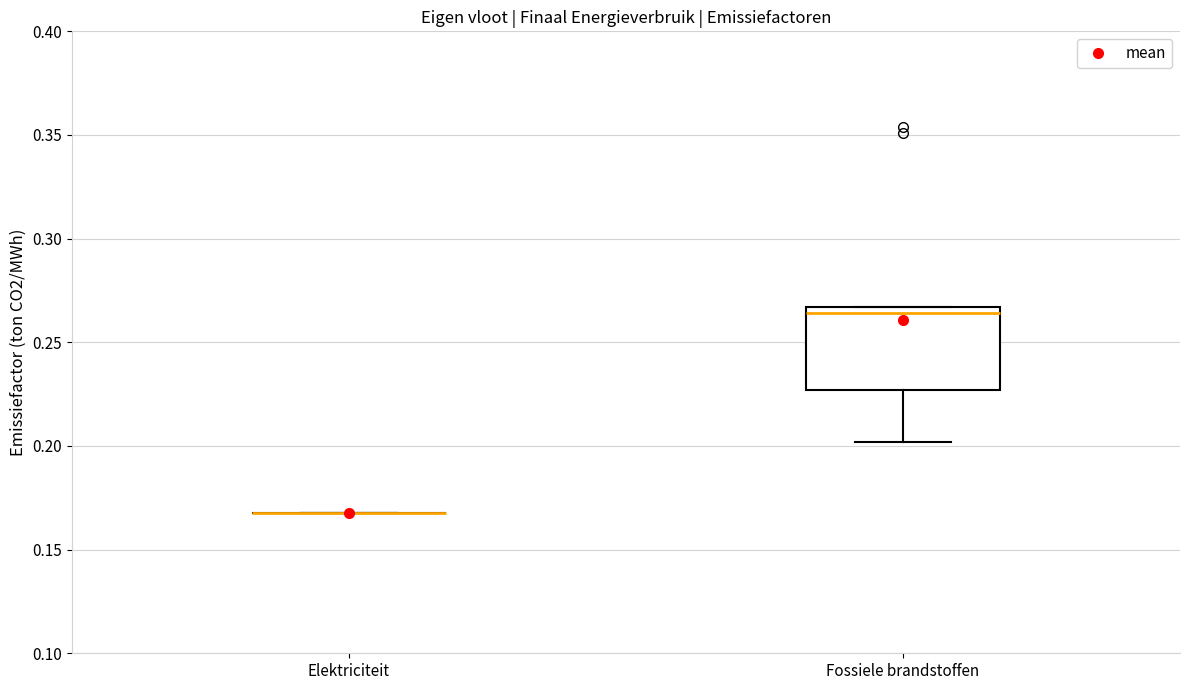

Comparing the boxes themselves (not the whiskers), which one is the tallest?

Fossiele brandstoffen